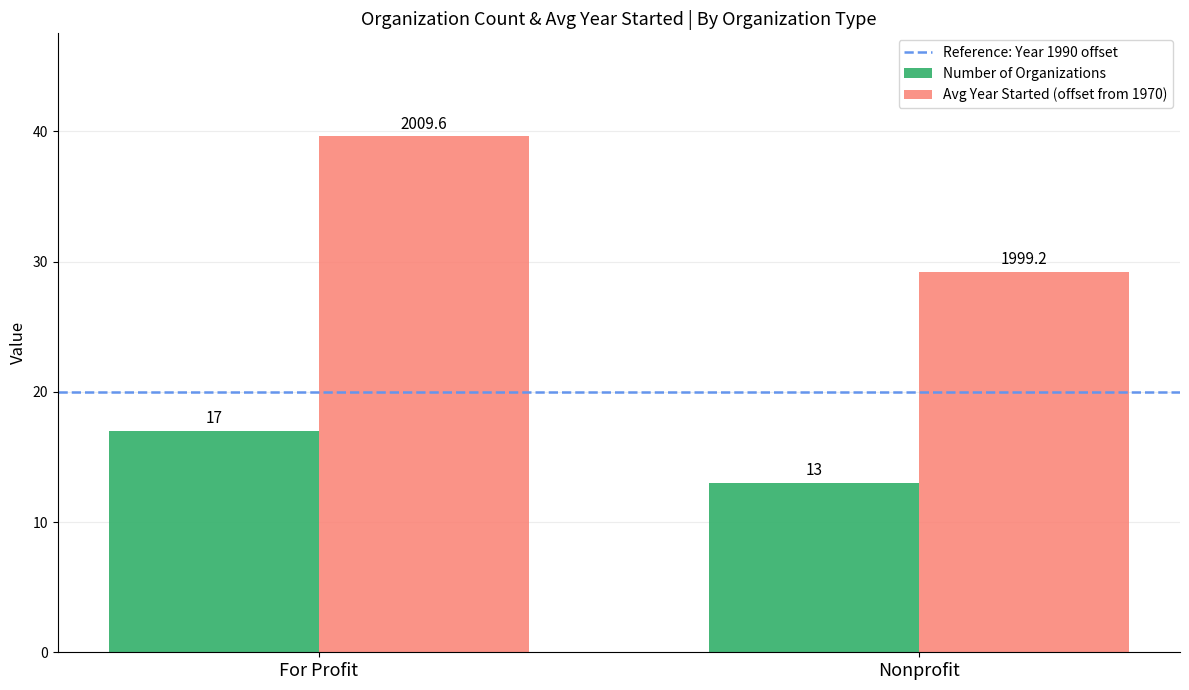

Rank the series by their average value, from lowest to highest.

Number of Organizations, Avg Year Started (offset from 1970)